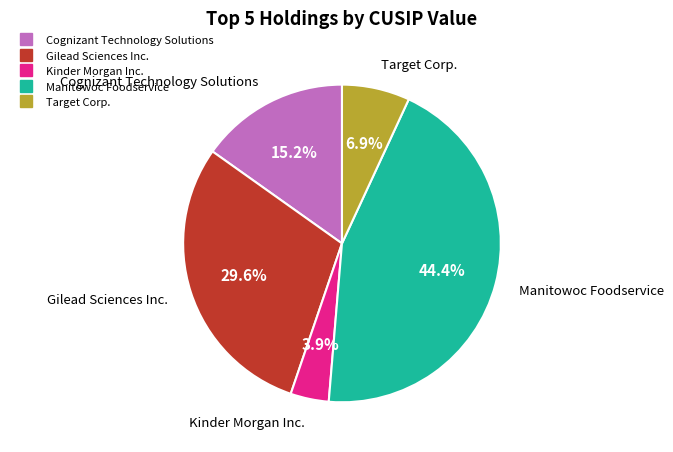

To the nearest percent, what is the combined percentage of Kinder Morgan Inc. and Target Corp.?

11%